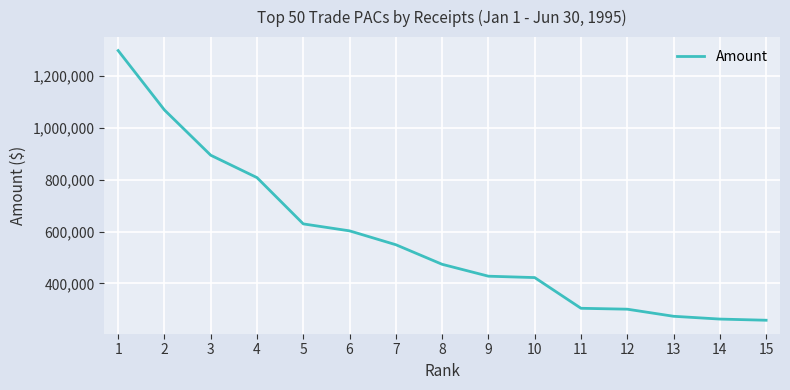

What is the ratio of the value at 14 to the value at 5?

0.4